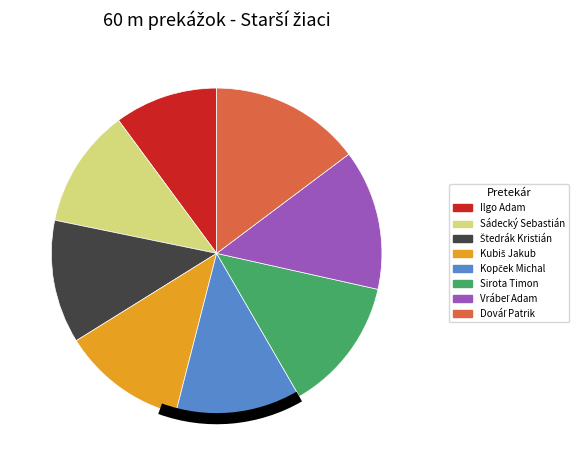

Is it true that Sirota Timon is 20% of the pie?

False